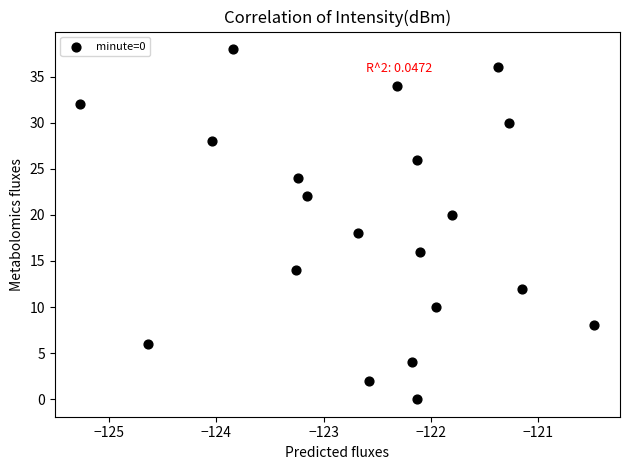

What is the range of Y values (max minus min)?

38